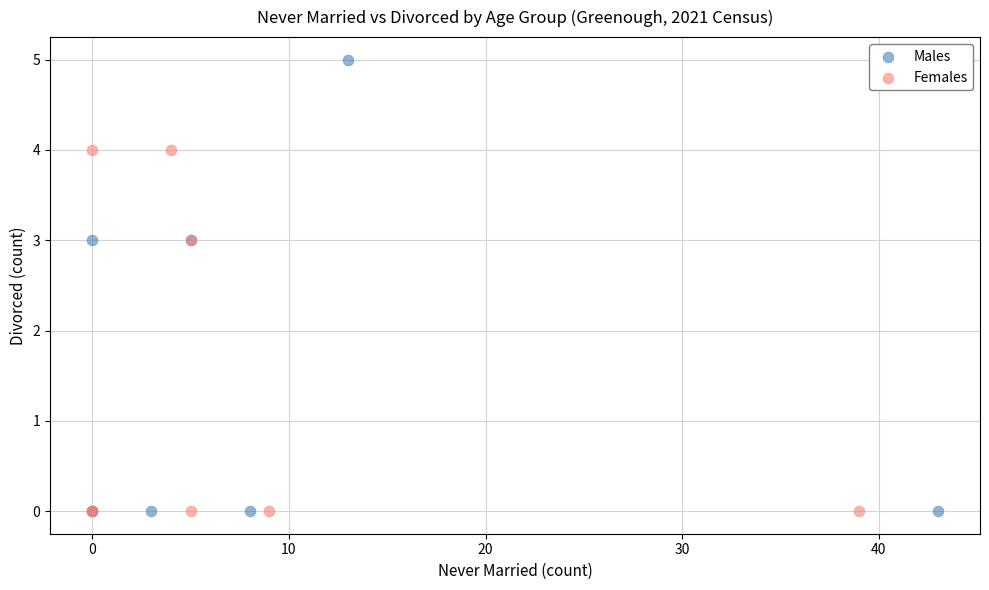

Which series has the widest spread of Y values?

Males